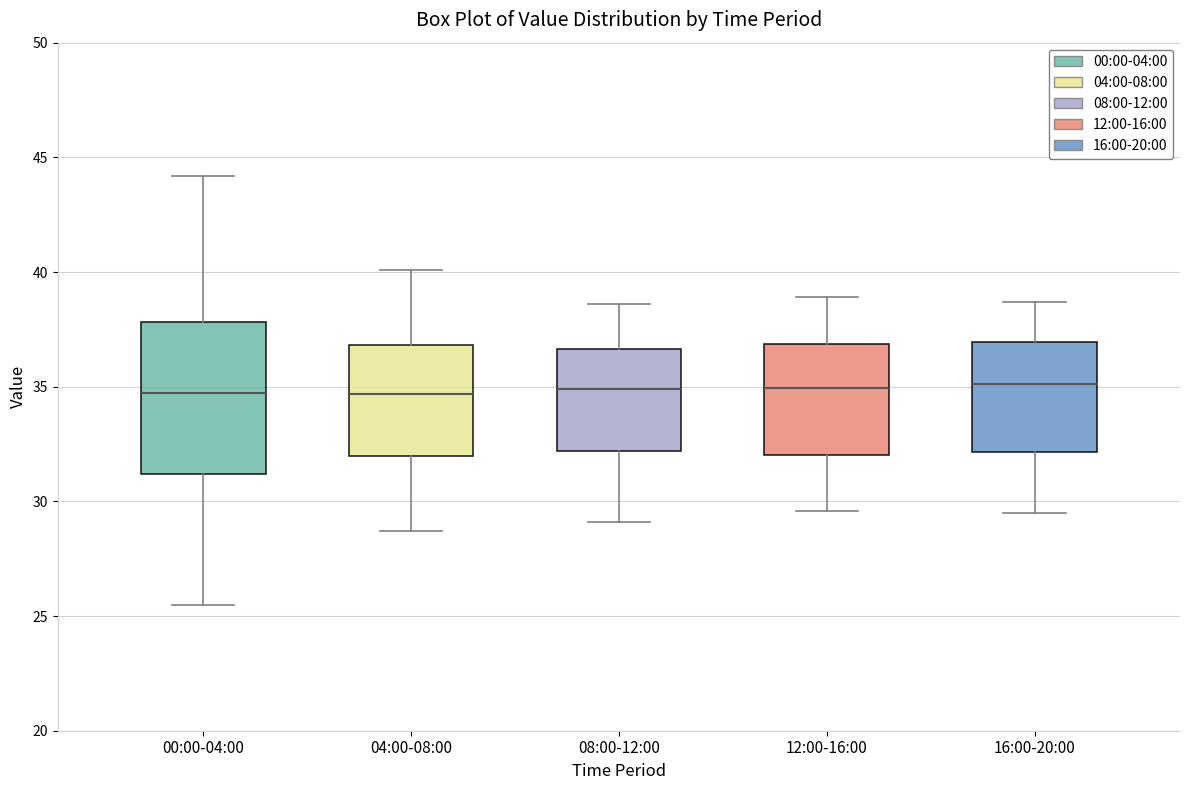

Reading left to right, transcribe this box plot: for each box, give where its median line is, the range the box spans, and where its two whiskers end, as read against the y-axis. The values are not printed on the chart, so give them approximately, as read against the axis.

00:00-04:00: median 34.5, box 31.0 to 38.0, whiskers 25.5 to 44.0
04:00-08:00: median 34.5, box 32.0 to 37.0, whiskers 28.5 to 40.0
08:00-12:00: median 35.0, box 32.0 to 36.5, whiskers 29.0 to 38.5
12:00-16:00: median 35.0, box 32.0 to 37.0, whiskers 29.5 to 39.0
16:00-20:00: median 35.0, box 32.0 to 37.0, whiskers 29.5 to 38.5